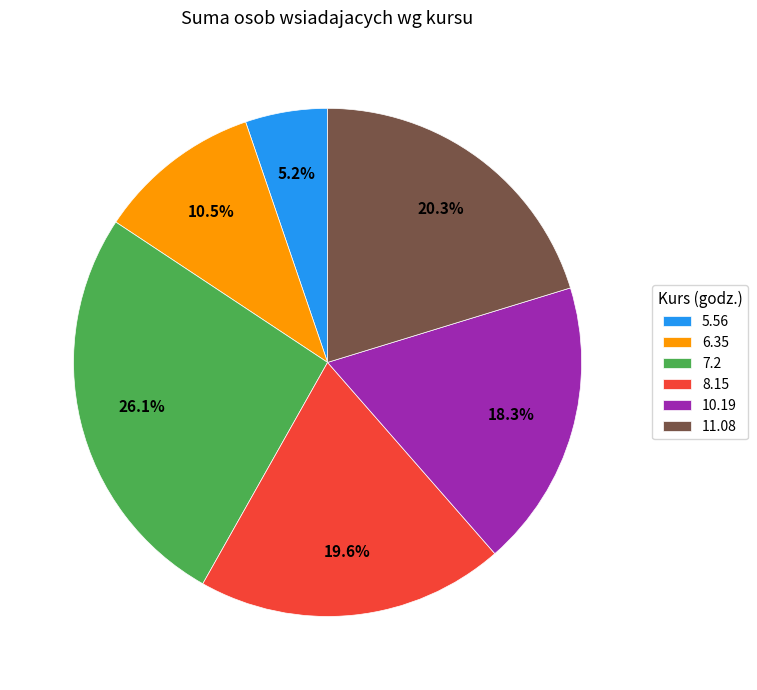

Which category has the smallest portion of the pie?

5.56